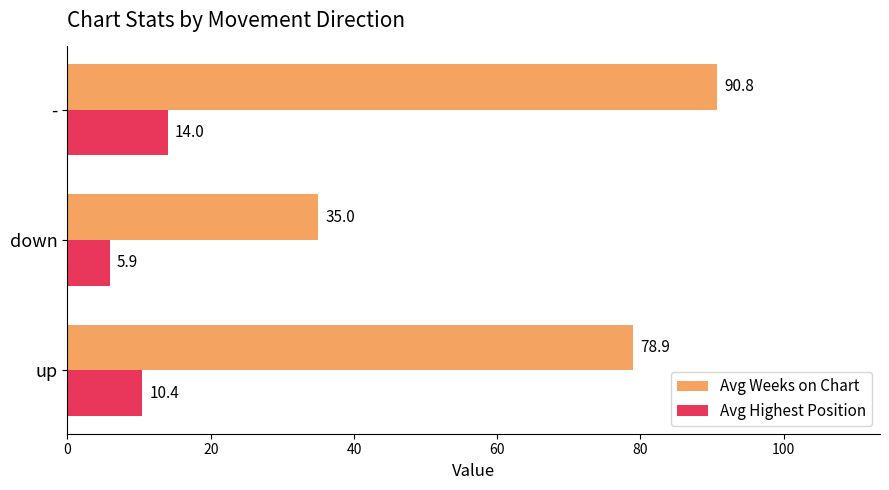

Which series has the largest total across all categories?

Avg Weeks on Chart